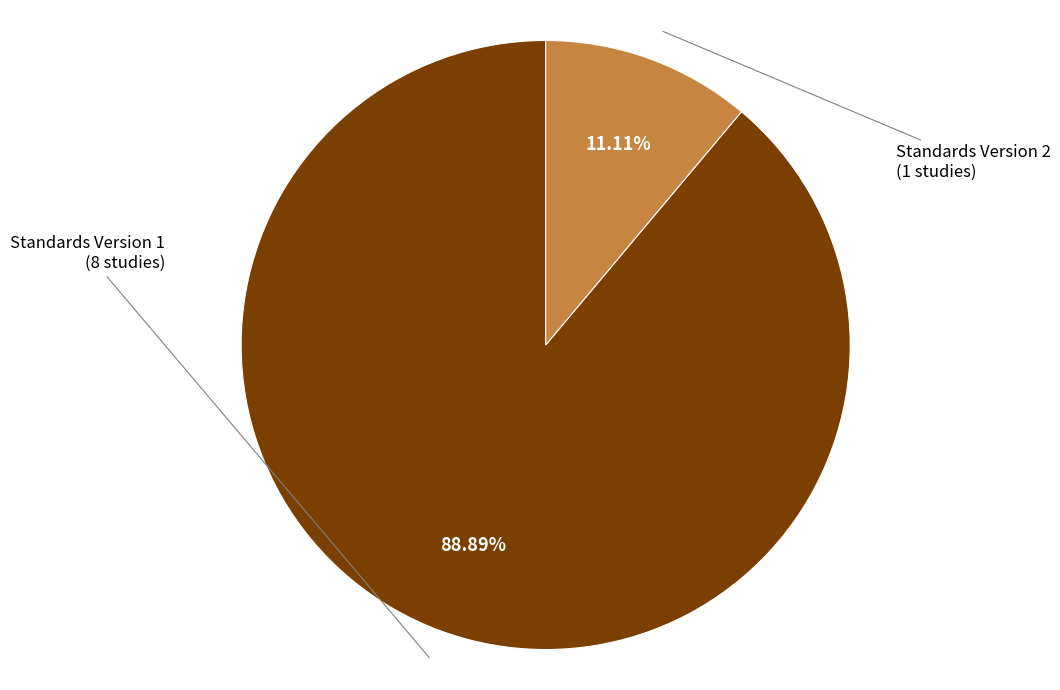

Does any single category account for the majority?

Yes